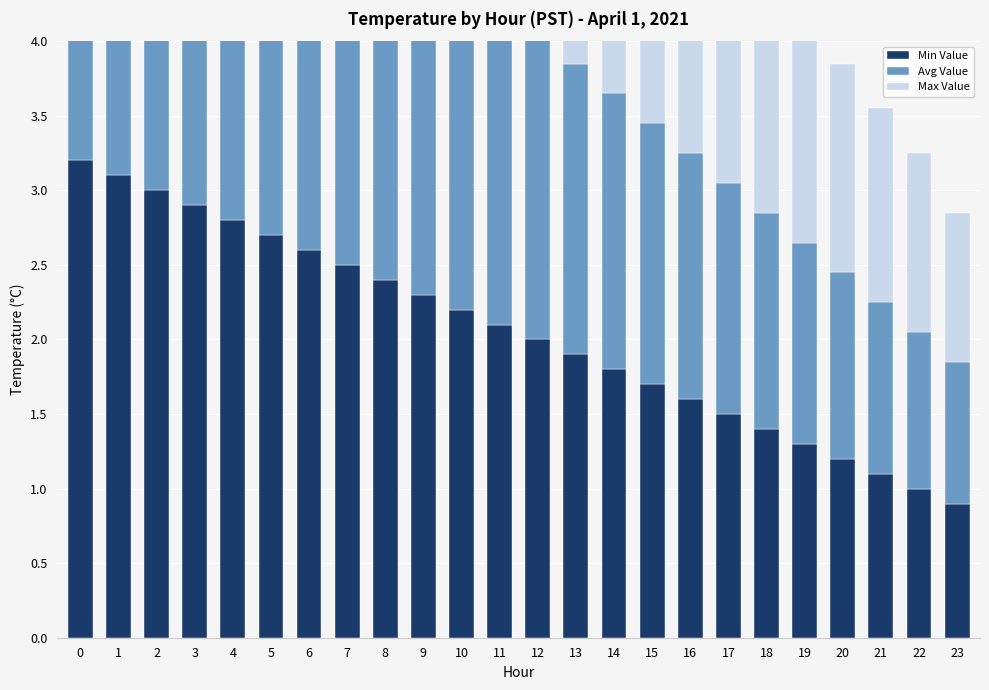

What are all the series names shown in the legend?

Min Value, Avg Value, Max Value